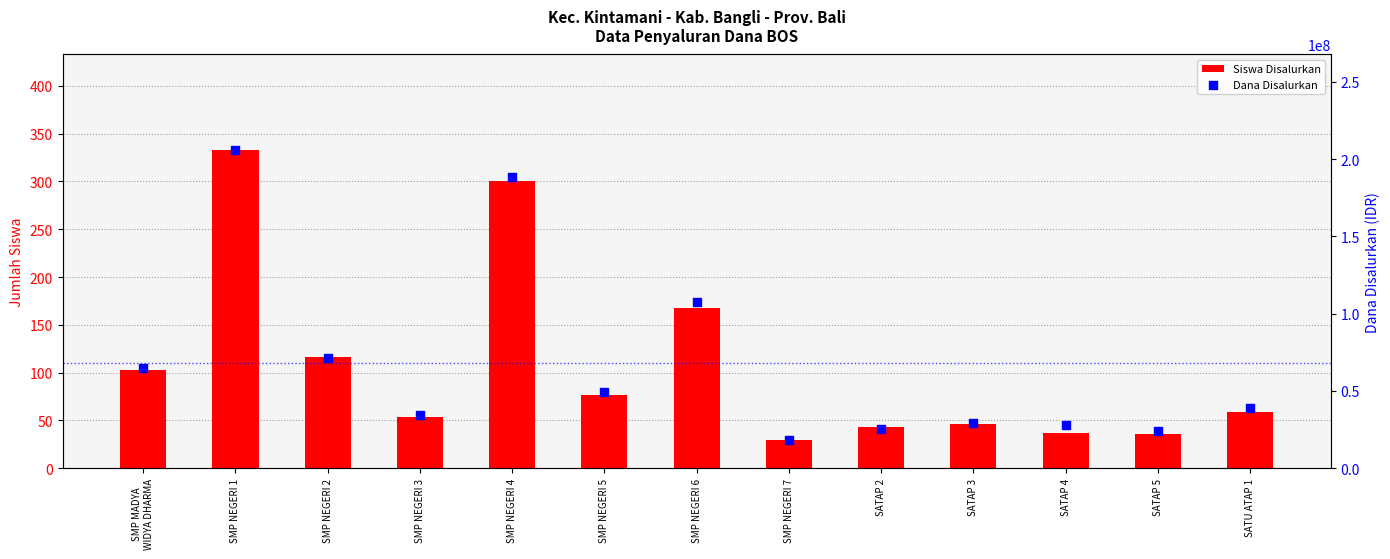

Which series reaches the minimum Y coordinate?

Siswa Disalurkan